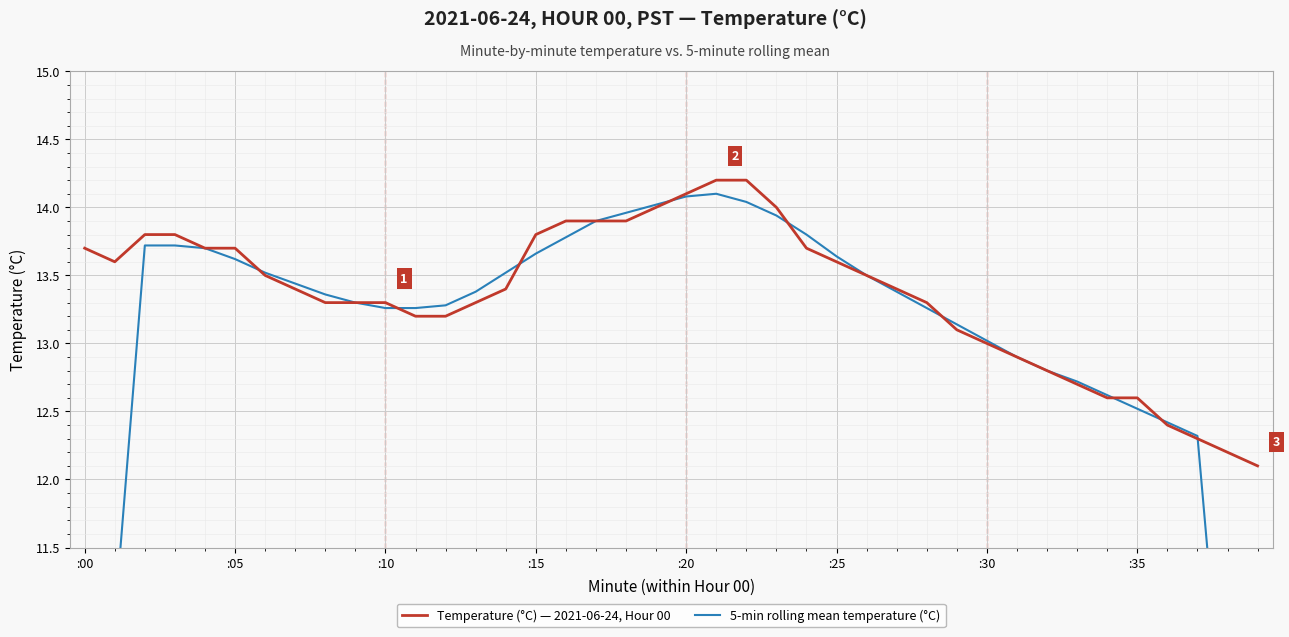

What is the sum of the Temperature (°C) — 2021-06-24, Hour 00 values at 21 and 15?

28.0